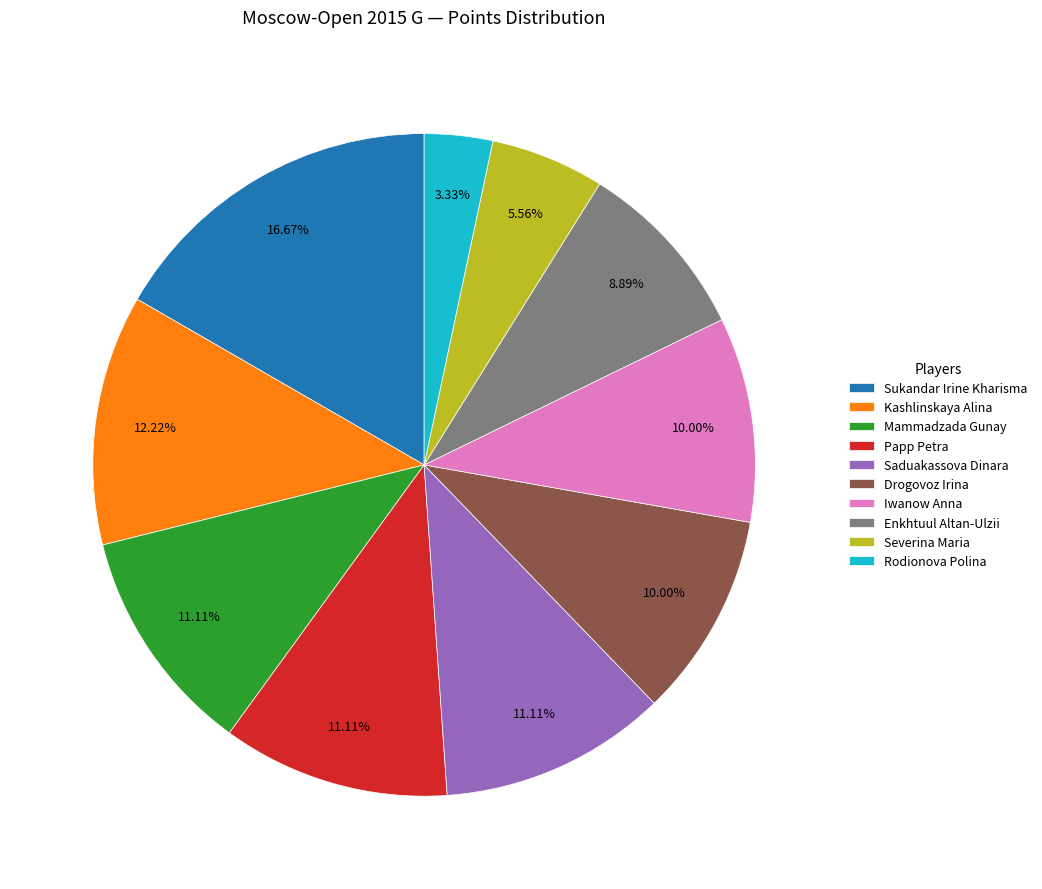

Which category has the smallest portion of the pie?

Rodionova Polina